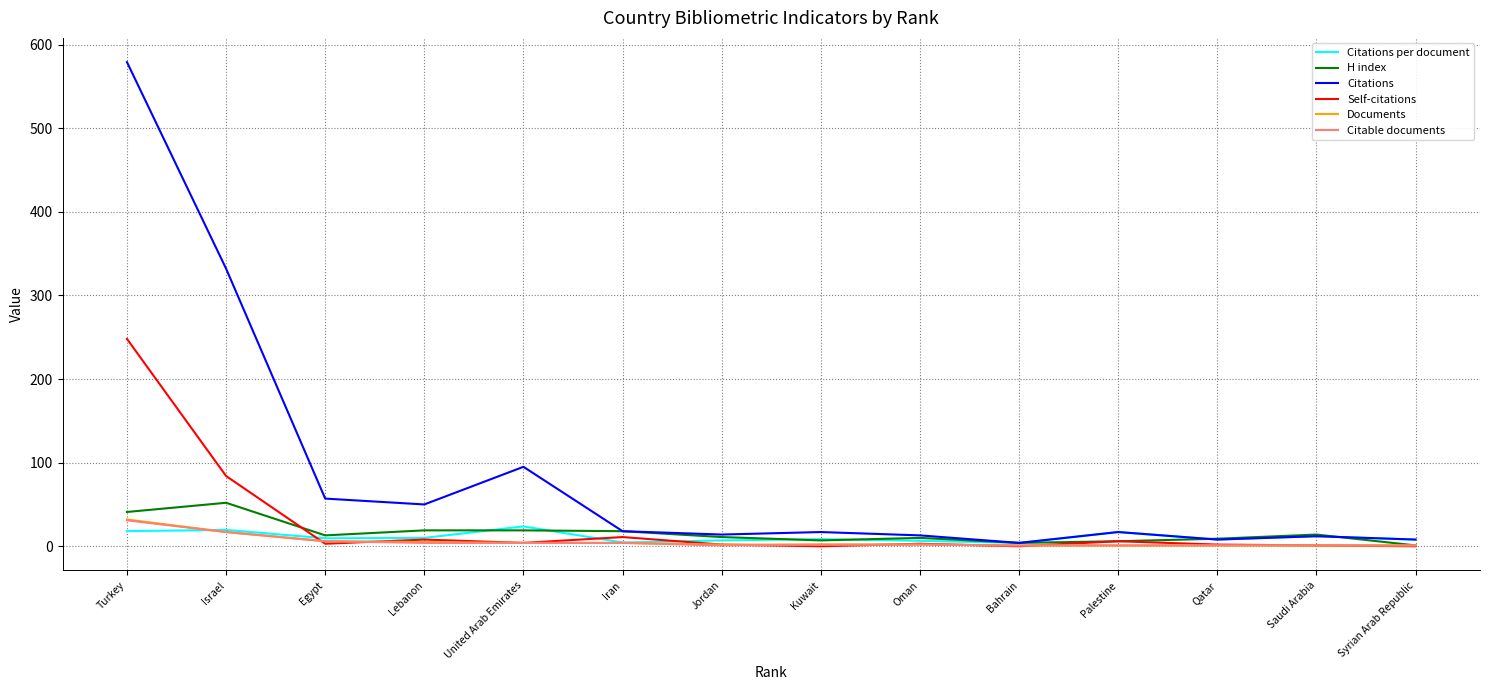

Is it true that Citable documents equals 17.0 at Israel?

True